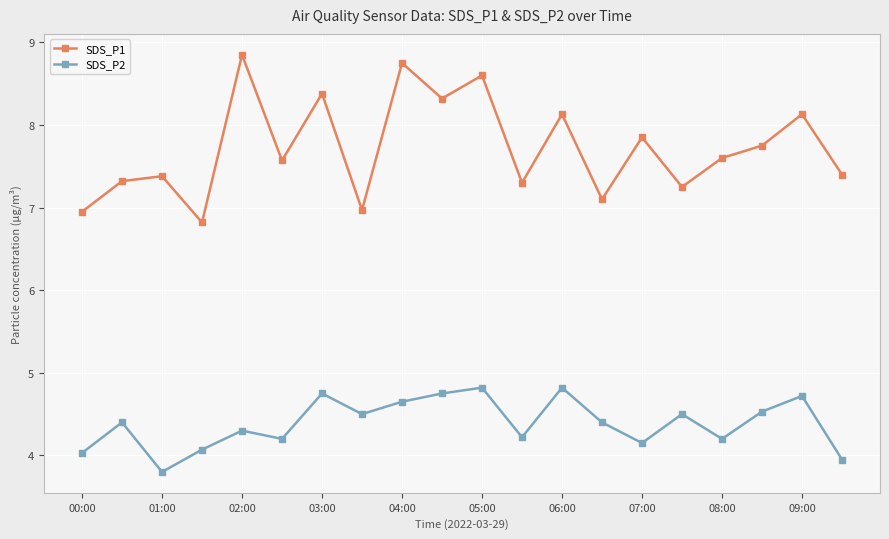

What is the value of the SDS_P1 point at the 17th from the left?

7.6